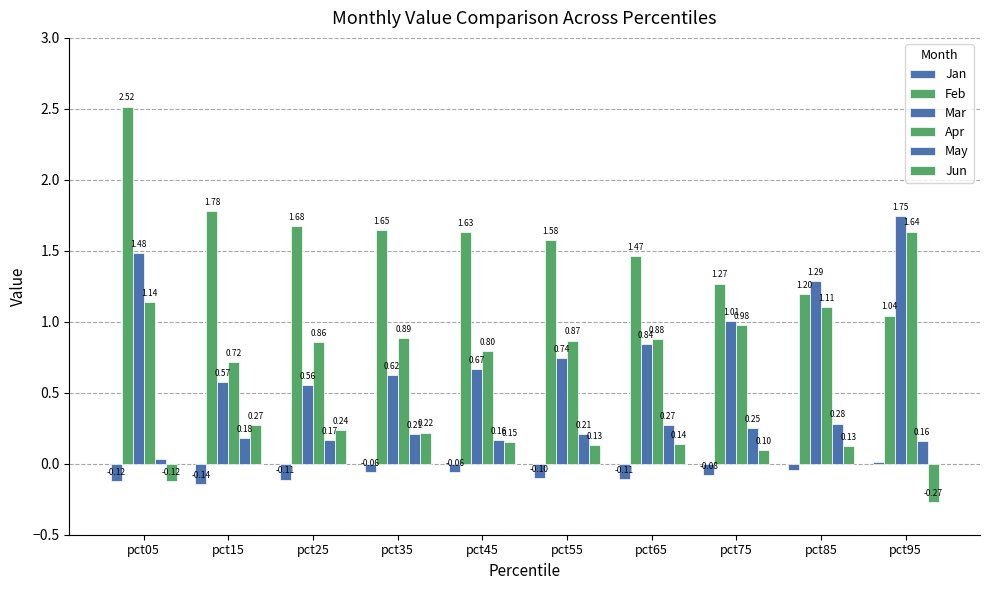

At which category is the sum across all series the highest?

pct05